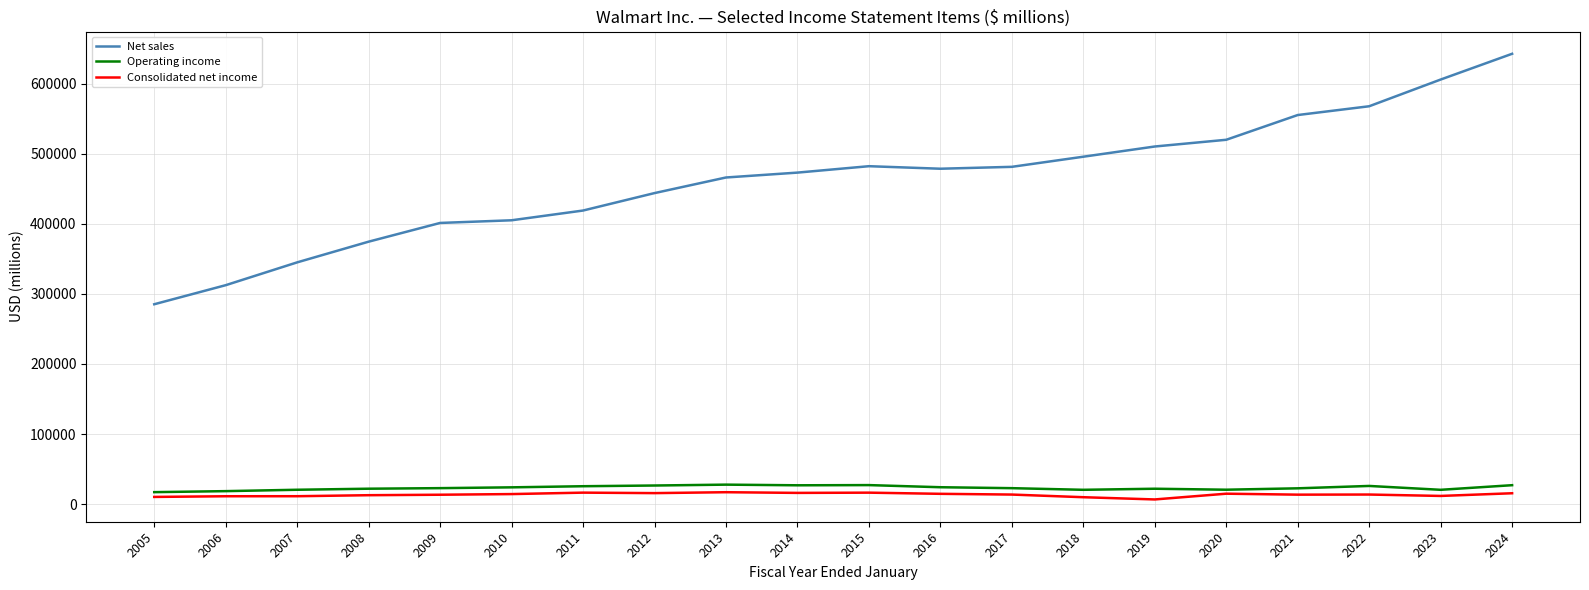

Does the chart display data point markers on the line(s)?

No